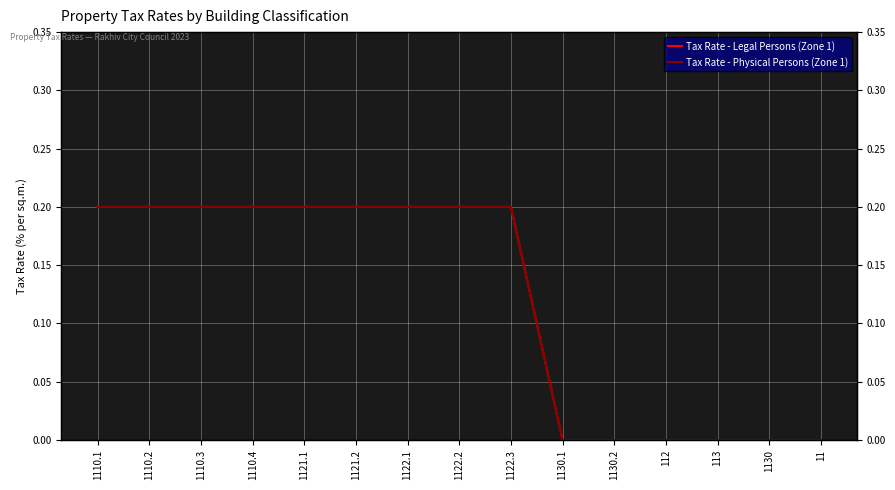

True or false: Tax Rate - Physical Persons (Zone 1) has a value of 0.1 at 113.

False